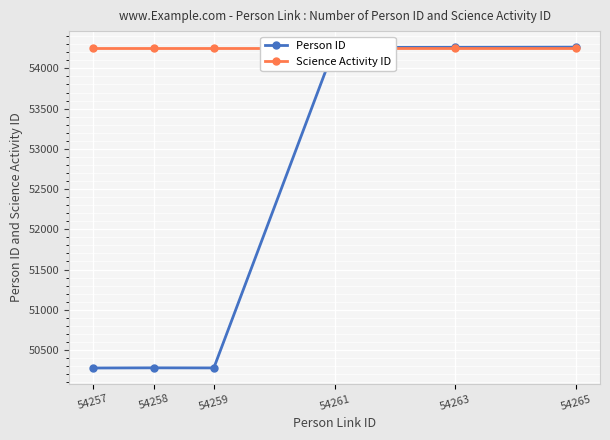

Is this an area chart (filled region under the line)?

No